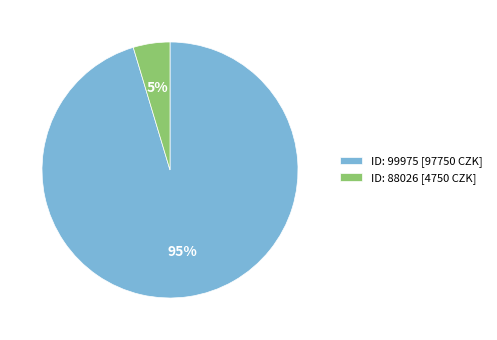

What percentage is the ID: 88026 [4750 CZK] slice, to the nearest percent?

5%